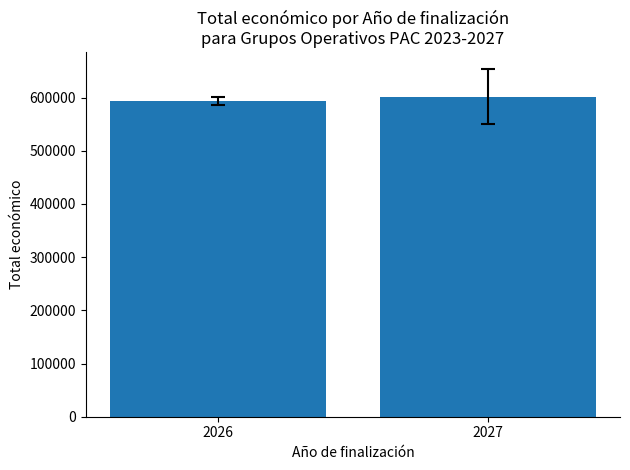

Reading right to left, what are all the values shown in this chart?

2027=601212.5	2026=594389.6